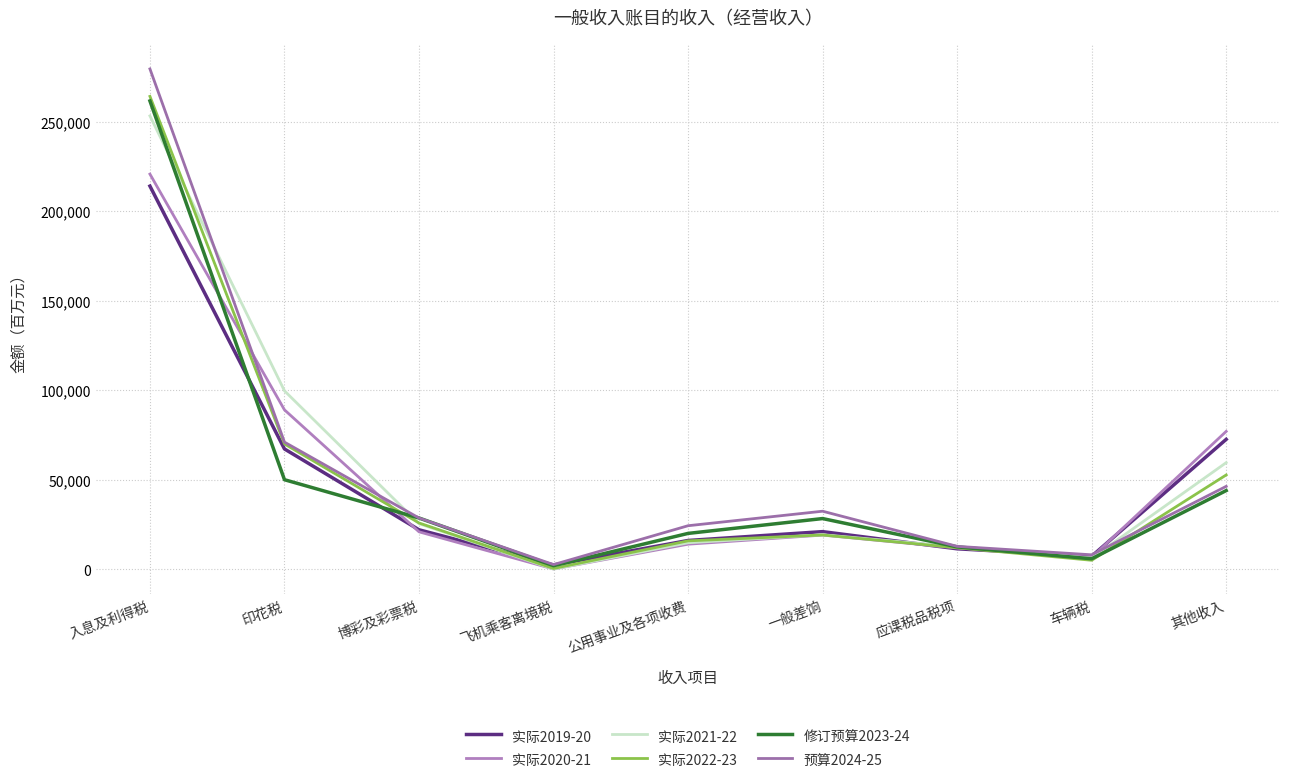

What is the difference between the highest and lowest values at 车辆税?

3067